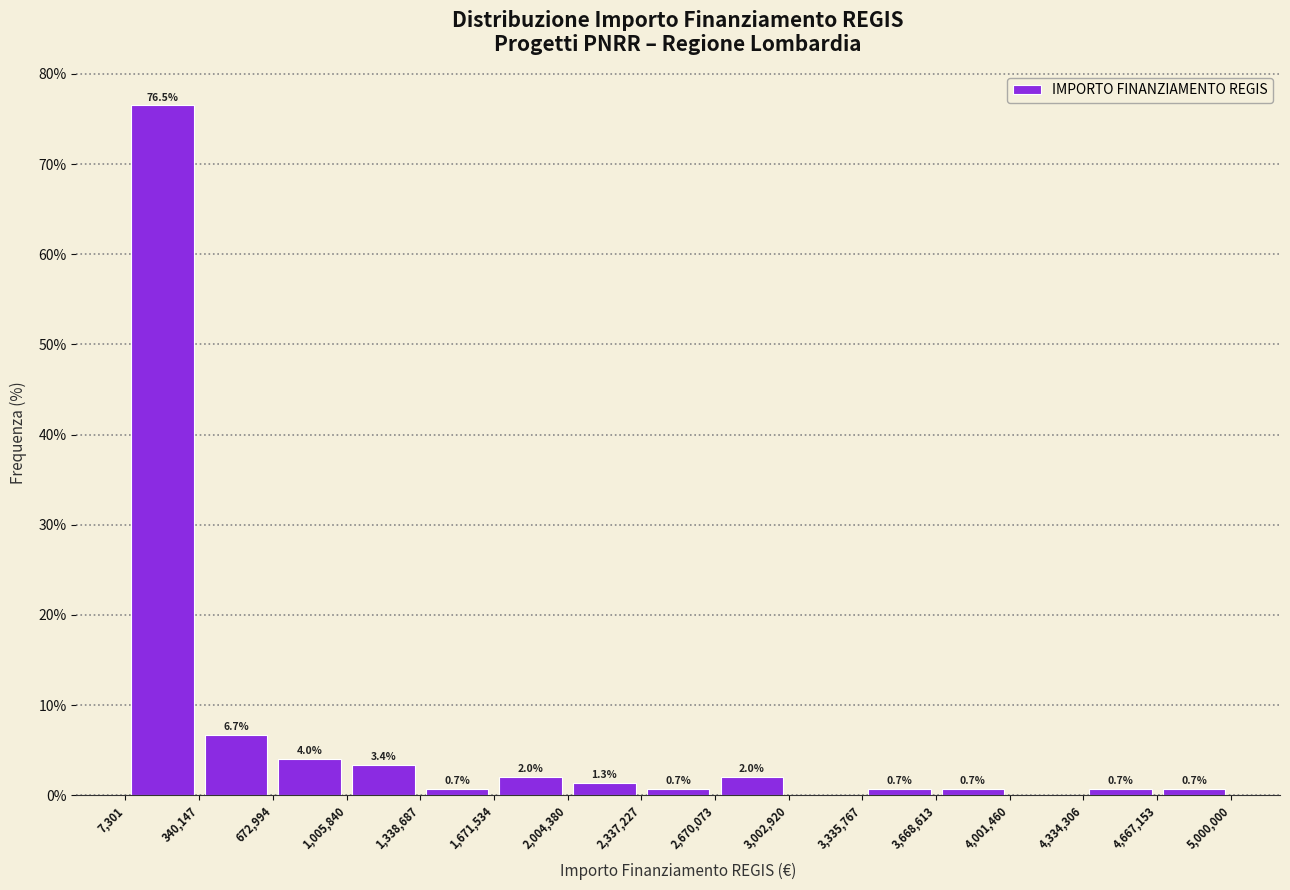

Which range on the x-axis has the tallest bar?

7,301 to 340,147